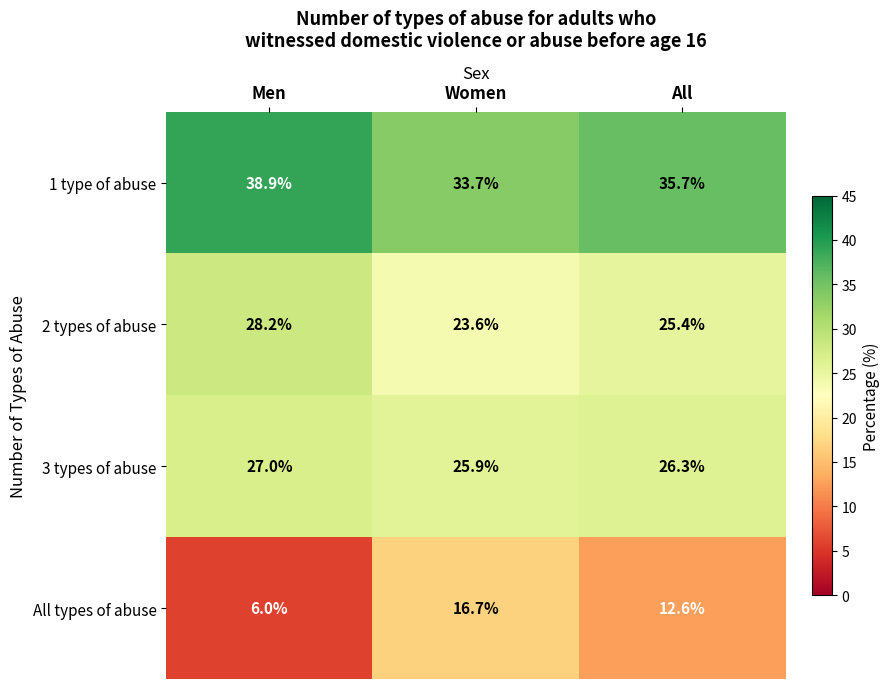

How many data points in 2 types of abuse are less than 25?

1